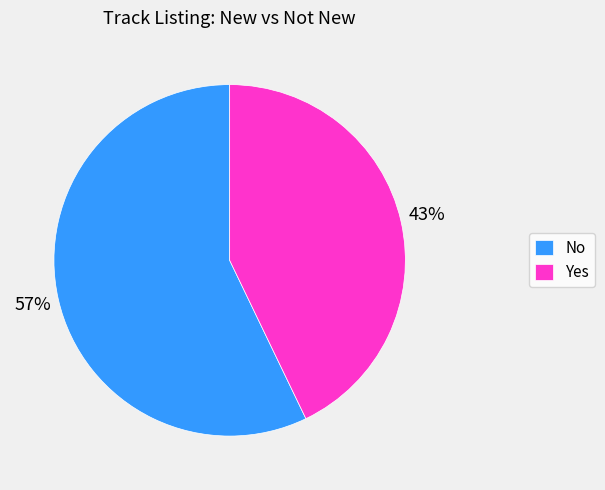

What is the majority slice?

No